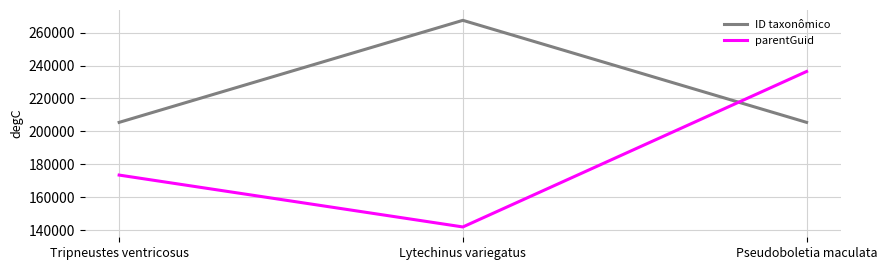

How many values in the parentGuid series are below 173509?

1